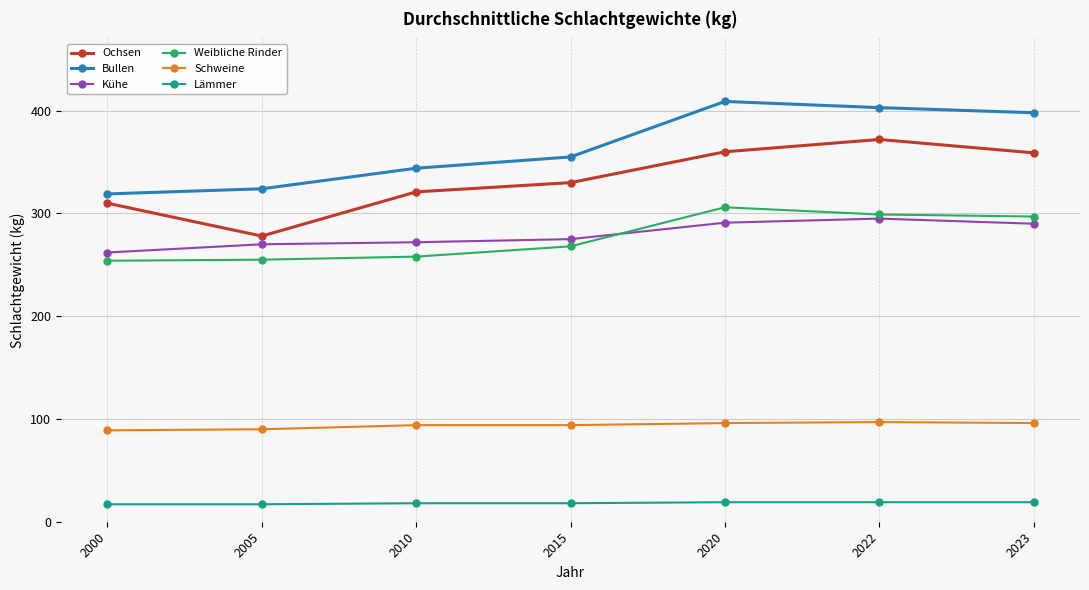

What value does the Kühe series have at 2023?

290